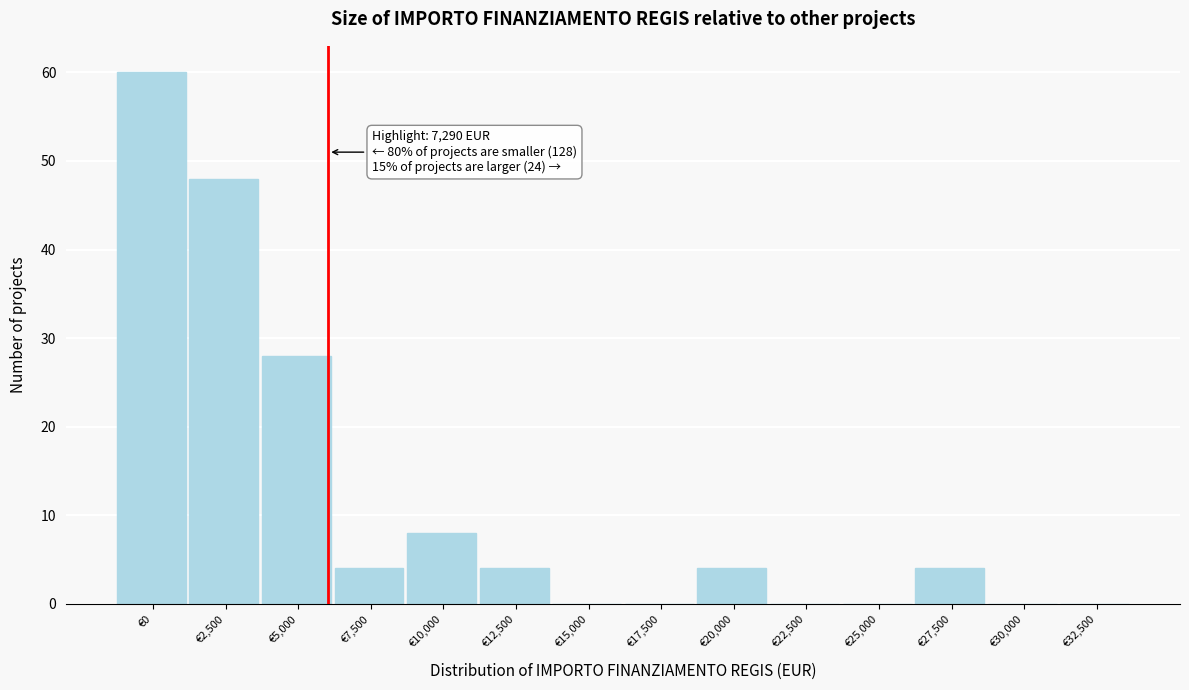

Reading left to right, transcribe all the data shown in this chart.

€0=60	€2,500=48	€5,000=28	€7,500=4	€10,000=8	€12,500=4	€15,000=0	€17,500=0	€20,000=4	€22,500=0	€25,000=0	€27,500=4	€30,000=0	€32,500=0